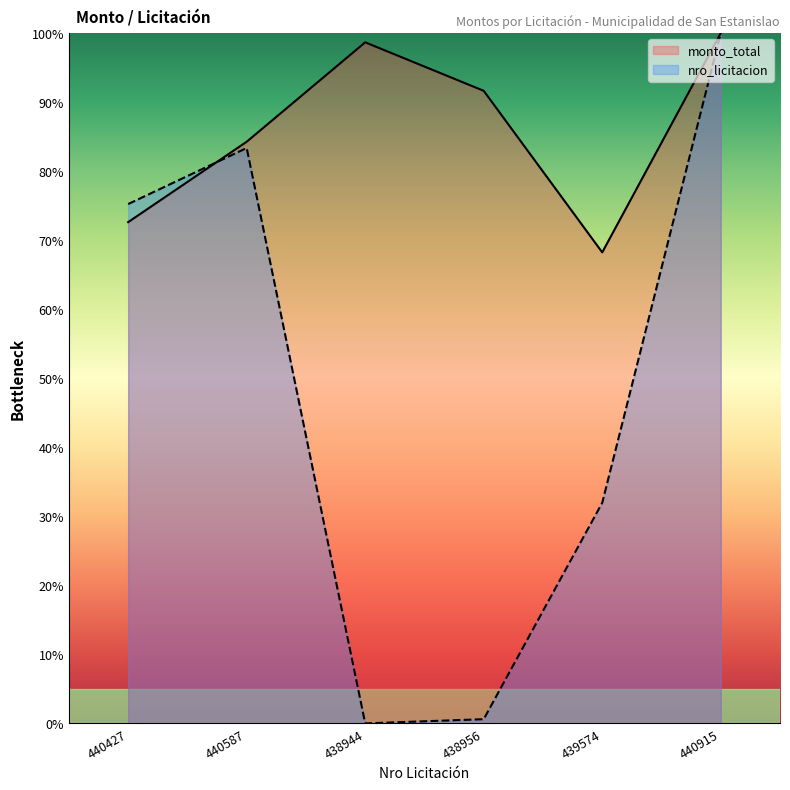

Is the value of monto_total at 438956 greater than the value of nro_licitacion at 439574?

Yes